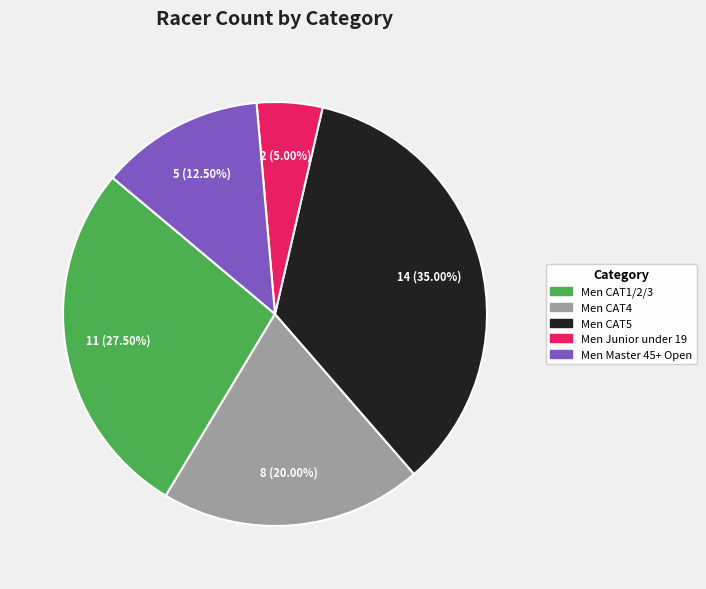

What portion of the pie excludes Men CAT4?

80.0%